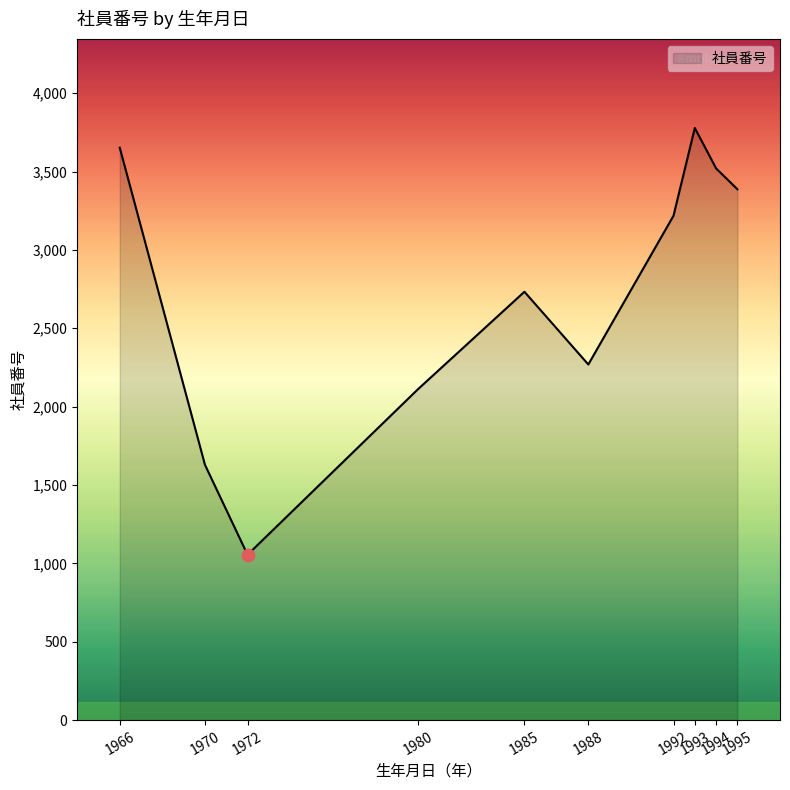

What is the difference between the maximum and minimum values?

2723